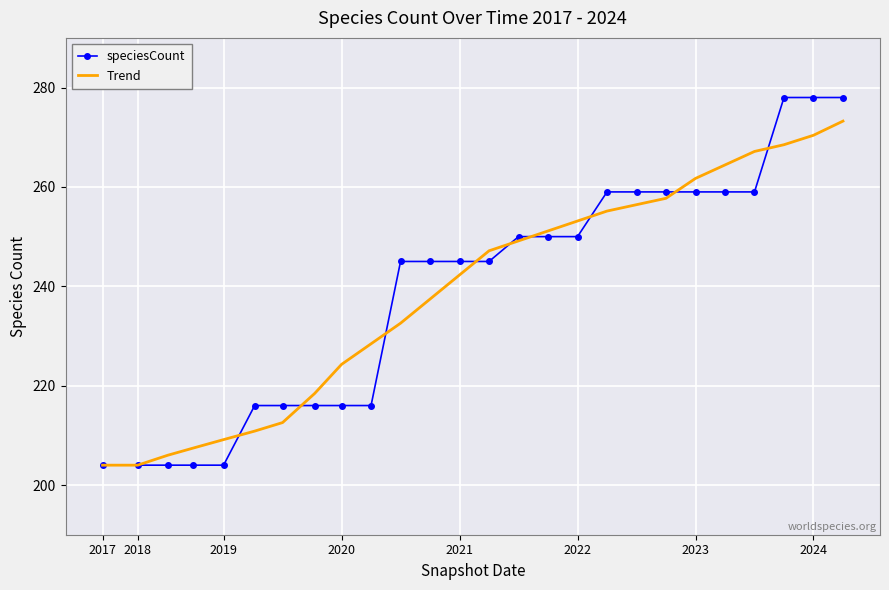

Rank the series by their maximum value, from lowest to highest.

Trend, speciesCount